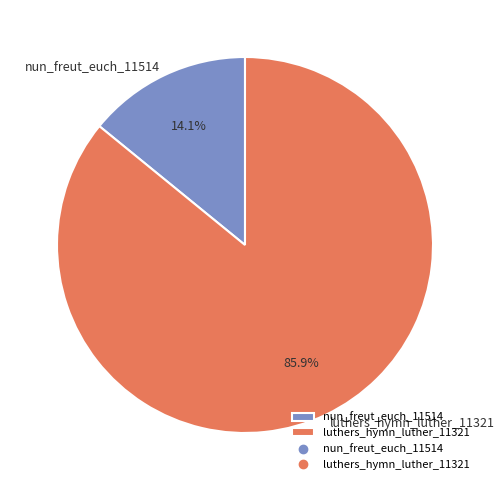

Which category has the biggest portion of the pie?

luthers_hymn_luther_11321